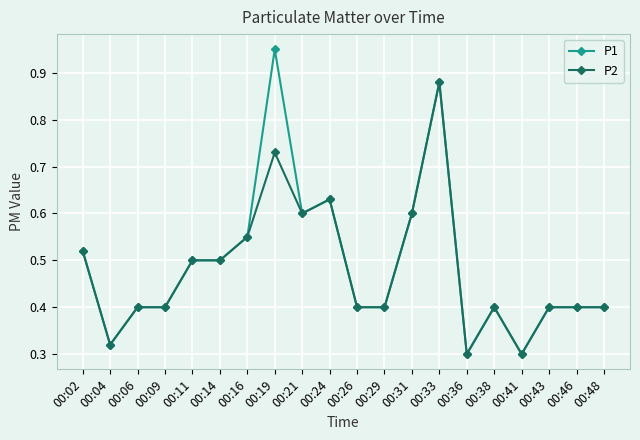

The P1 series shows 0.6 at 00:29. True or false?

False